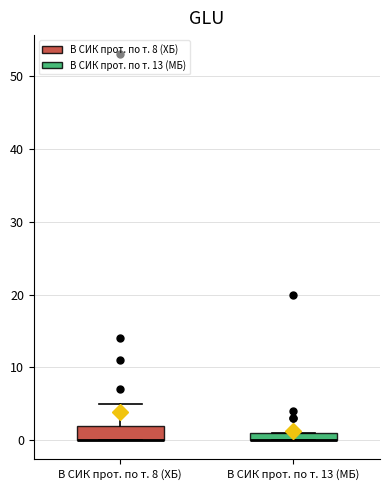

Where is the lower edge of the box for В СИК прот. по т. 13 (МБ) on the y-axis? The values are not printed on the chart, so give them approximately, as read against the axis.

0